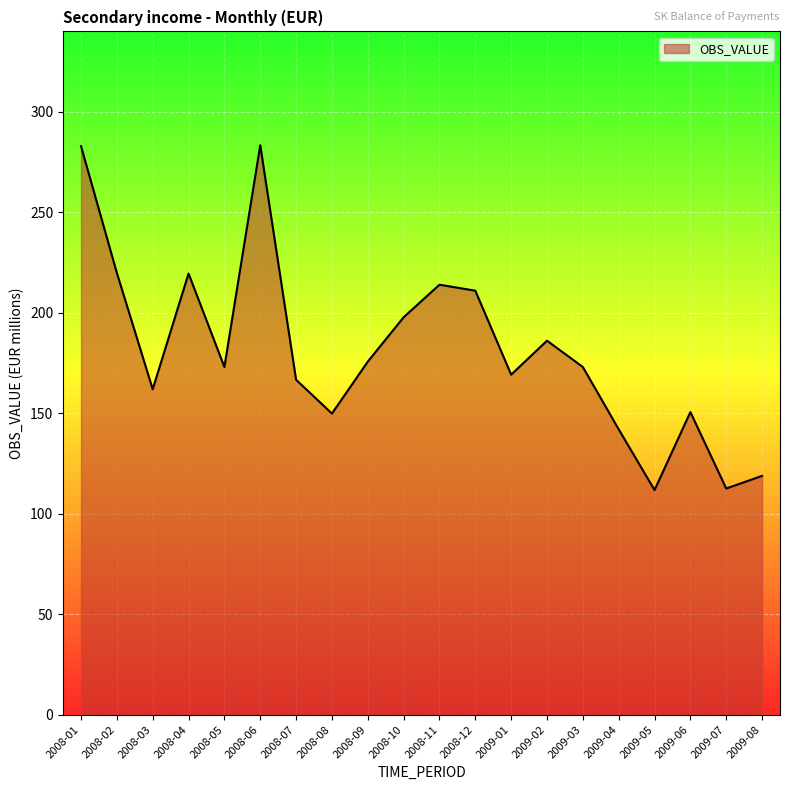

Is it true that the value at 2008-11 is 341.4?

False